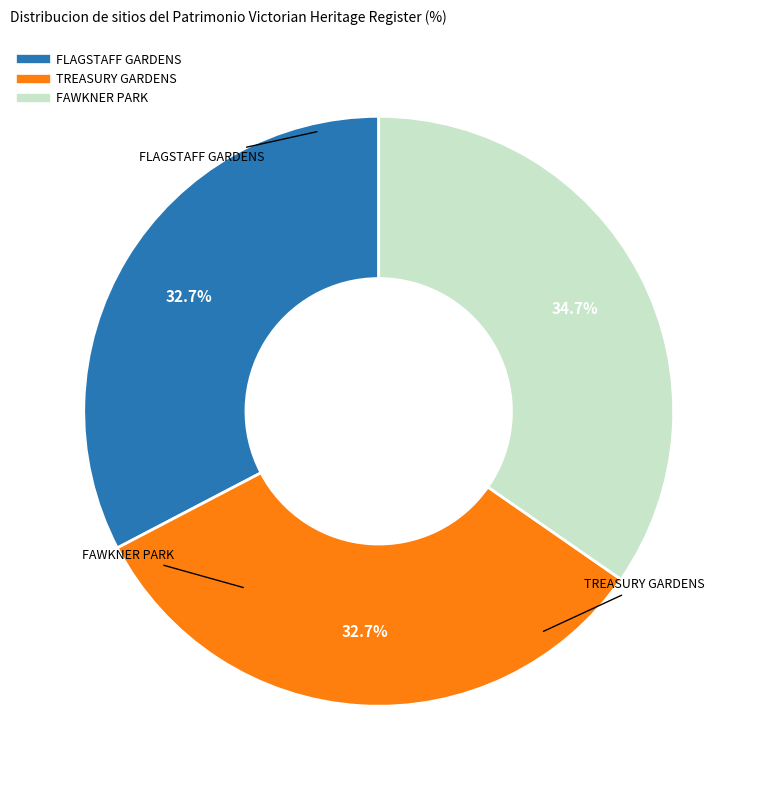

Does TREASURY GARDENS account for over 50% of the chart?

No